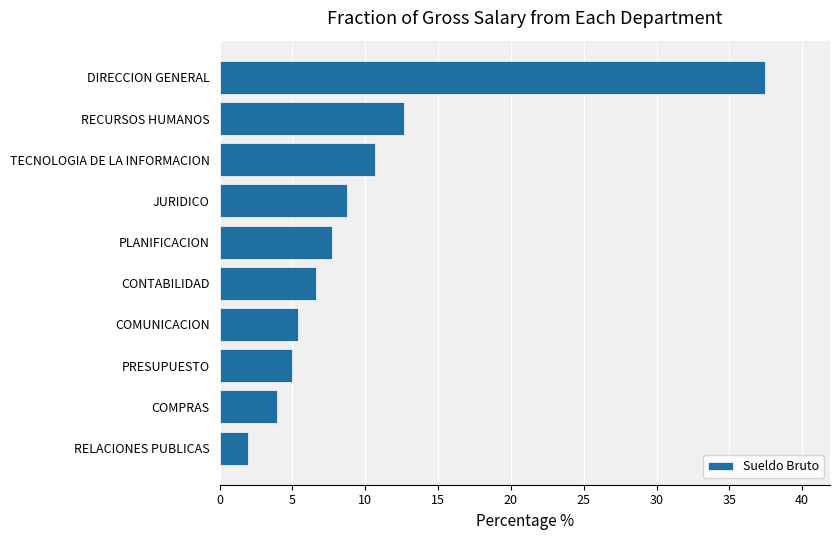

Reading bottom to top, extract all data points from this chart.

RELACIONES PUBLICAS=1.9	COMPRAS=3.9	PRESUPUESTO=5.0	COMUNICACION=5.3	CONTABILIDAD=6.6	PLANIFICACION=7.7	JURIDICO=8.7	TECNOLOGIA DE LA INFORMACION=10.7	RECURSOS HUMANOS=12.7	DIRECCION GENERAL=37.4